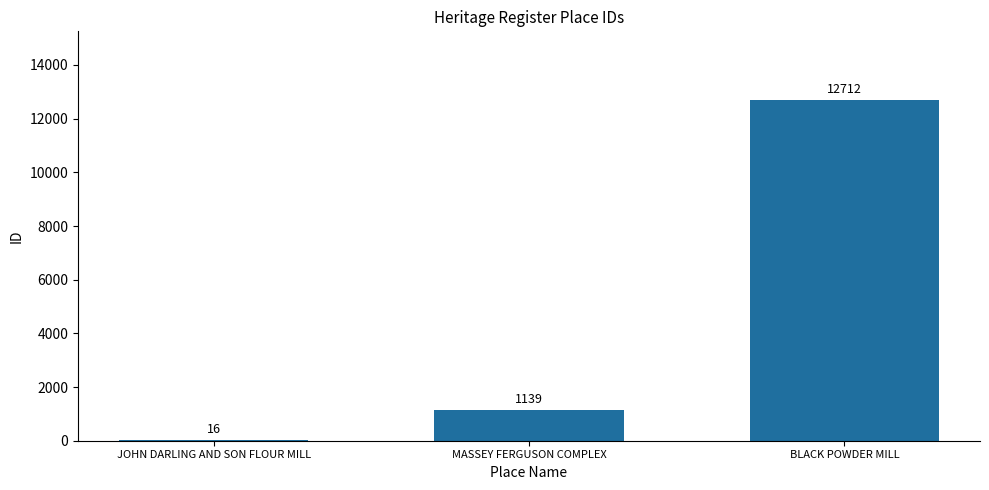

What is the sum of all values?

13867